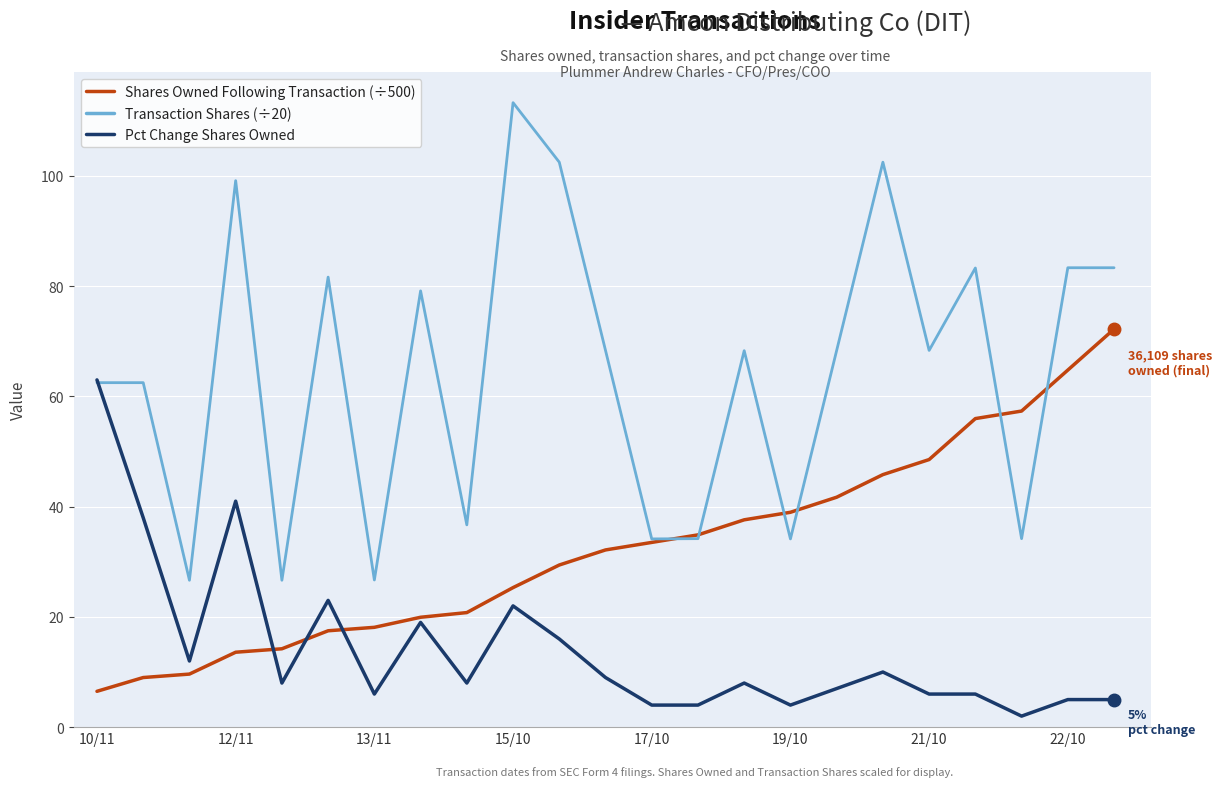

What are all the series names shown in the legend?

Shares Owned Following Transaction (÷500), Transaction Shares (÷20), Pct Change Shares Owned